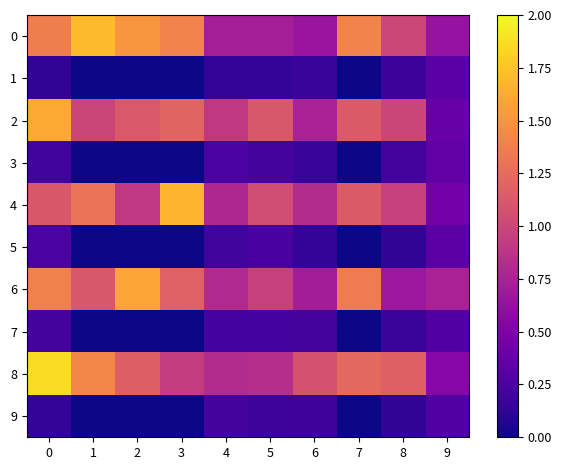

Which series has the largest range (max minus min)?

8